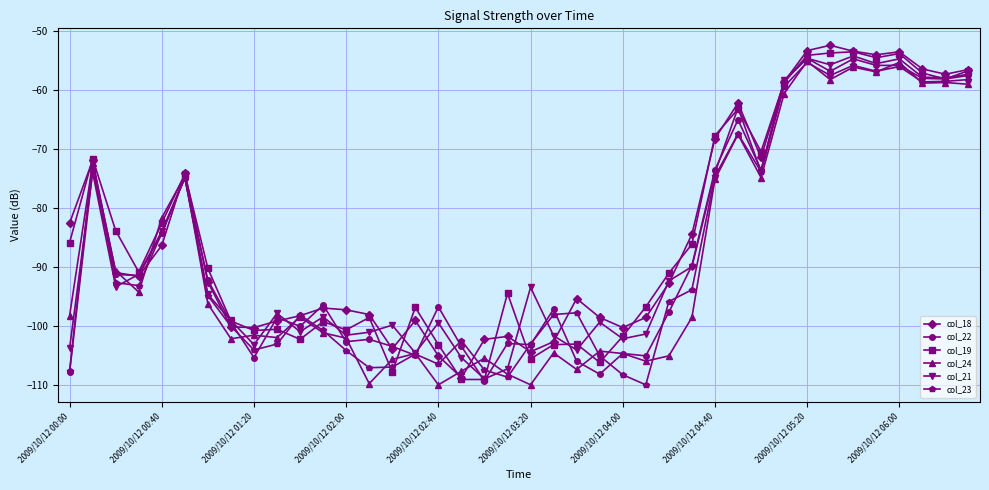

What is the value of the col_18 point at the 5th from the left?

-86.4